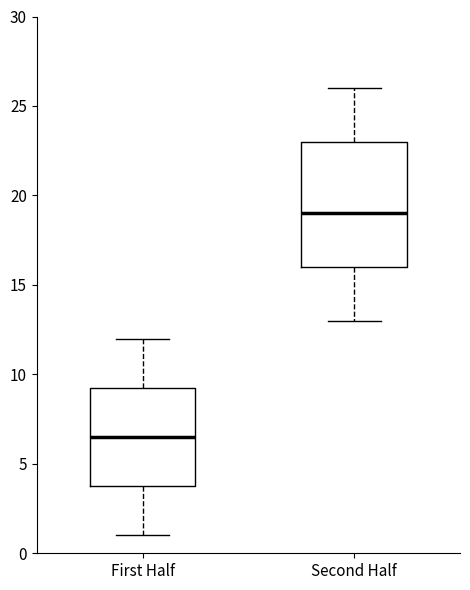

Where does the lower whisker of the box for Second Half end on the y-axis? The values are not printed on the chart, so give them approximately, as read against the axis.

13.0